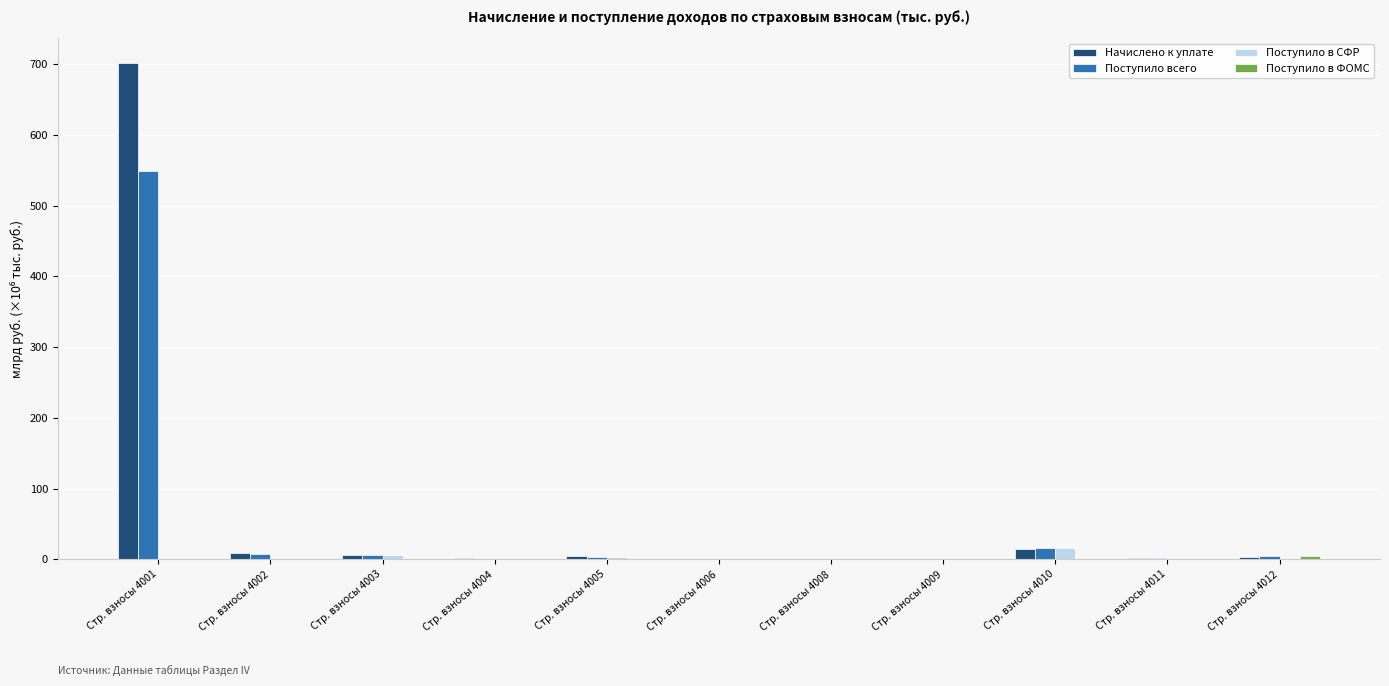

Is it true that Поступило всего equals 0.2 at Стр. взносы 4009?

True